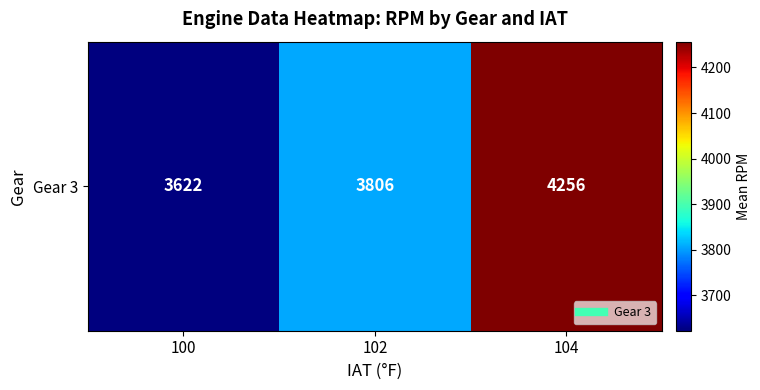

What is the smallest value displayed?

3622.2